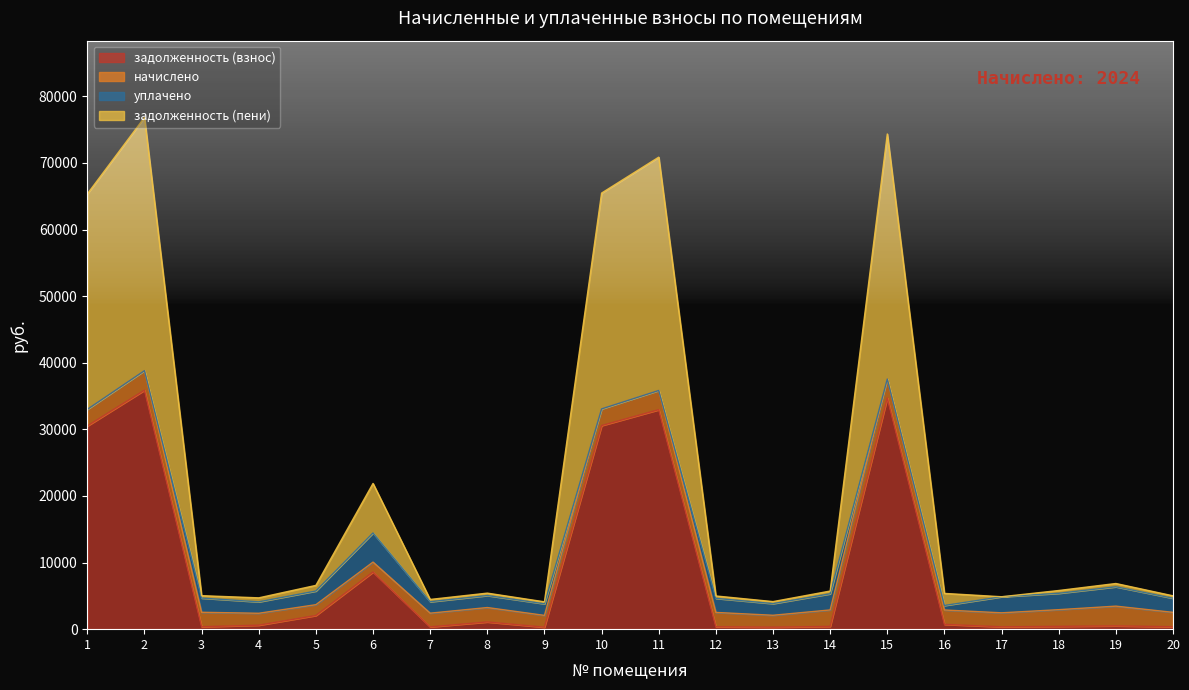

What is the value of the задолженность (пени) point at the 16th from the left?

2879.6